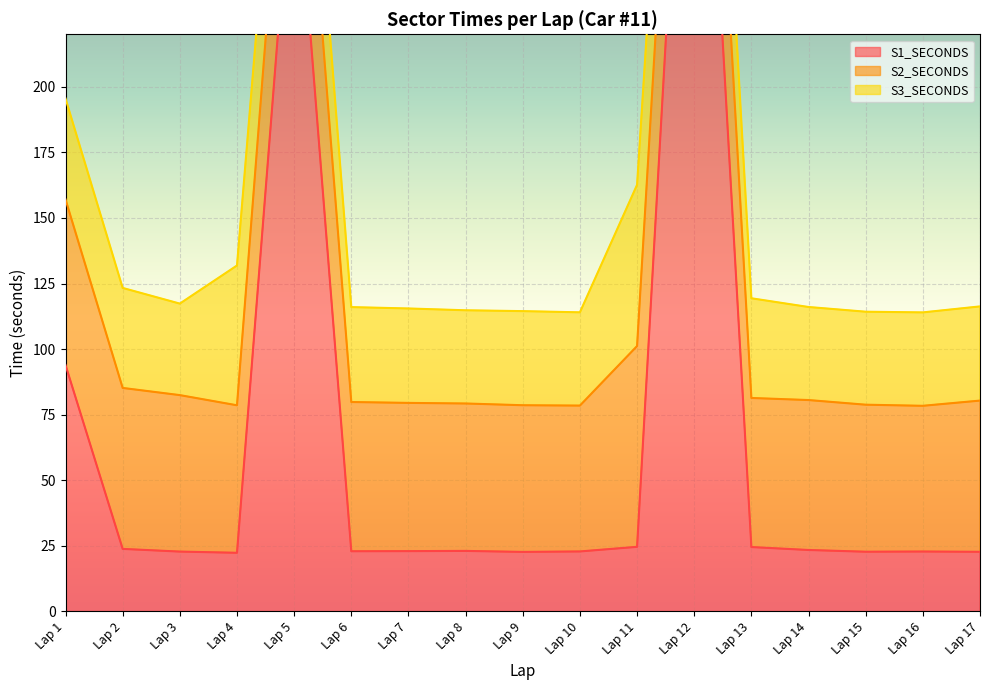

How many times do S3_SECONDS and S1_SECONDS cross each other?

5